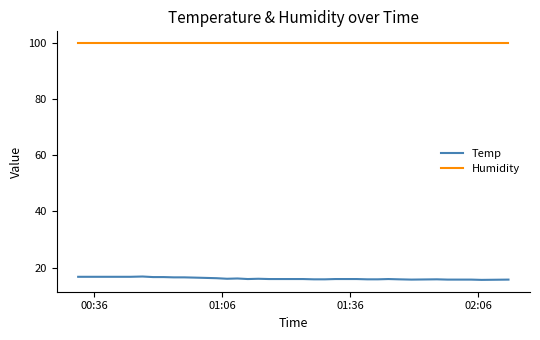

Which series has the widest spread of values?

Temp